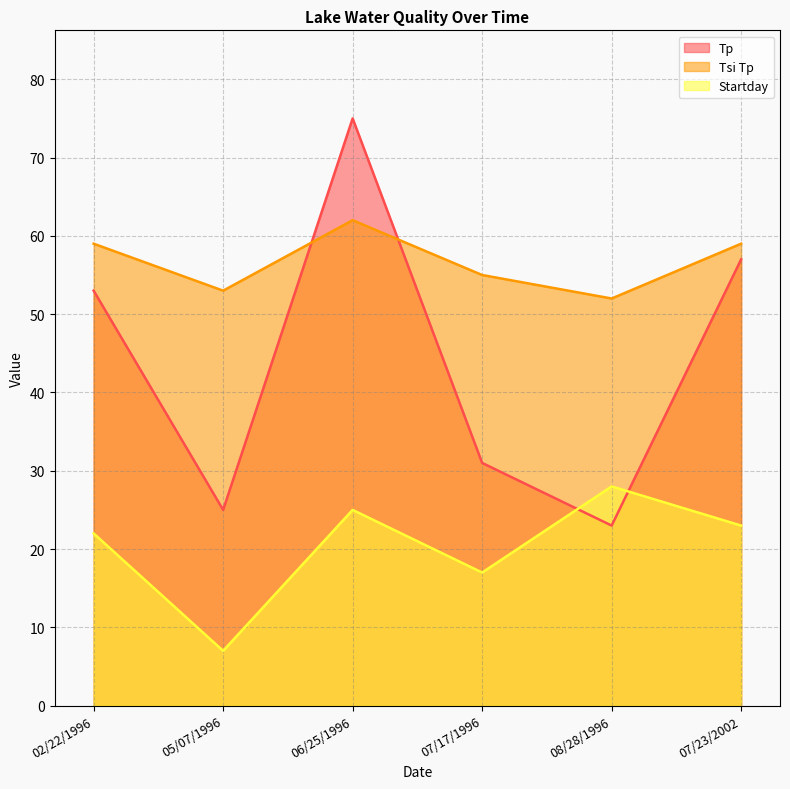

Which series has the largest total across all categories?

Tsi Tp